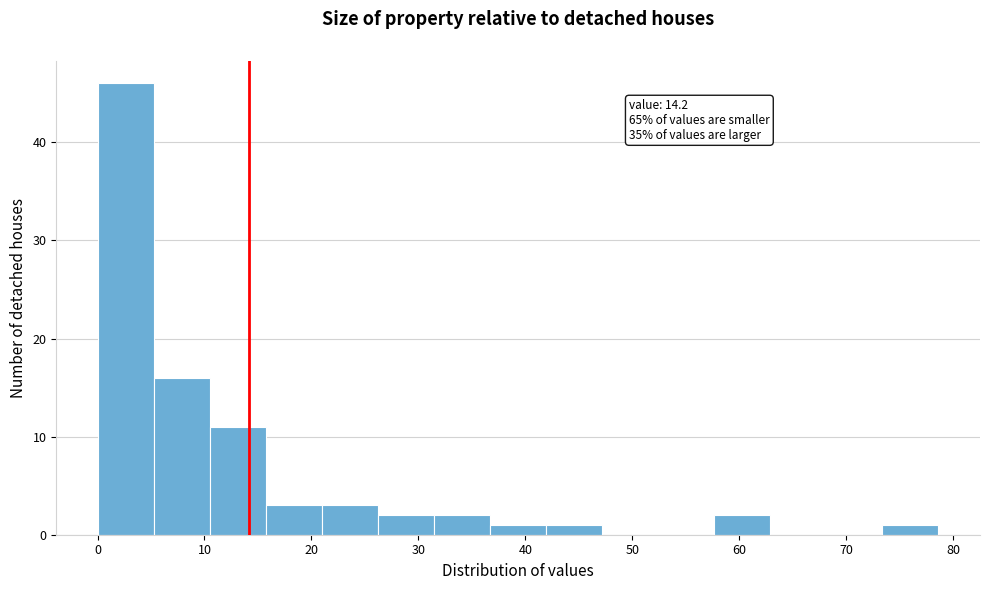

Which range on the x-axis has the tallest bar?

0 to 5